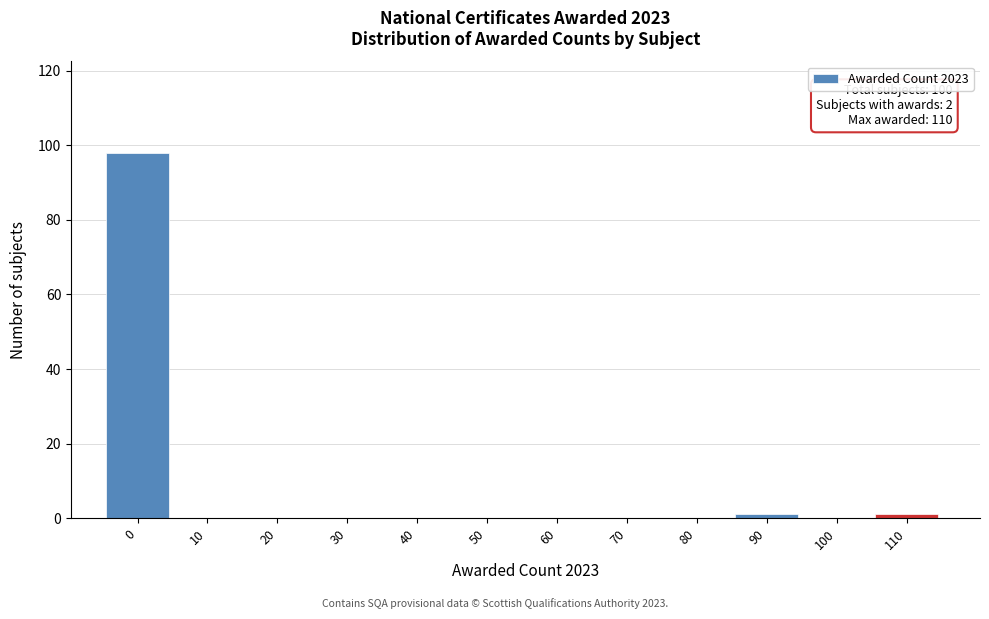

Reading left to right, list all the values displayed in this chart.

0=98	10=0	20=0	30=0	40=0	50=0	60=0	70=0	80=0	90=1	100=0	110=1